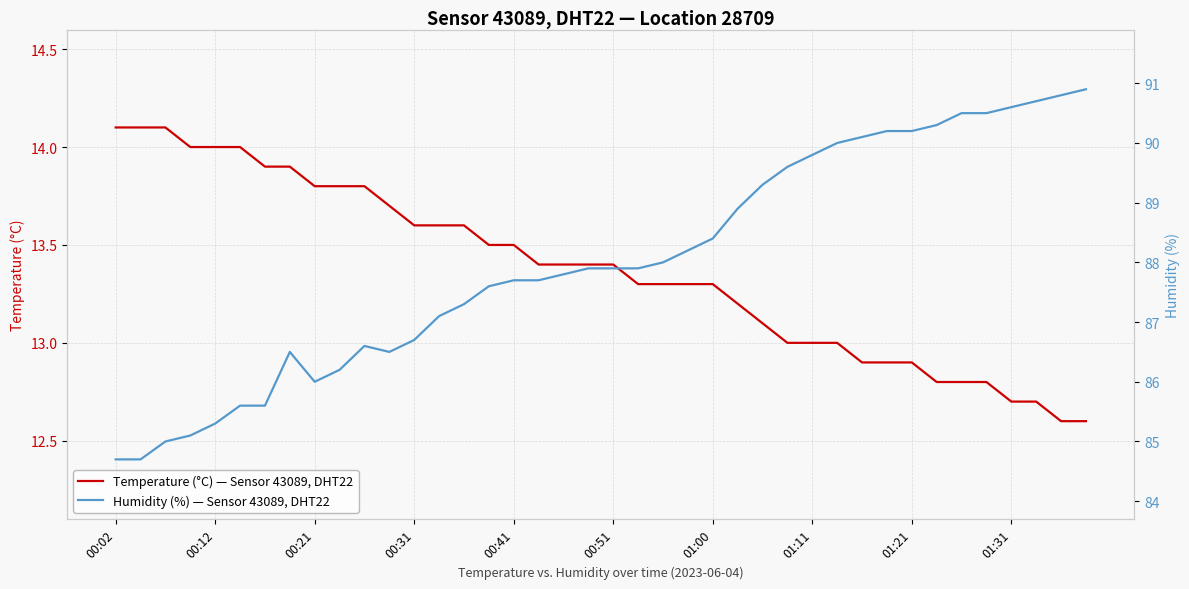

Does the chart have visible grid lines?

Yes